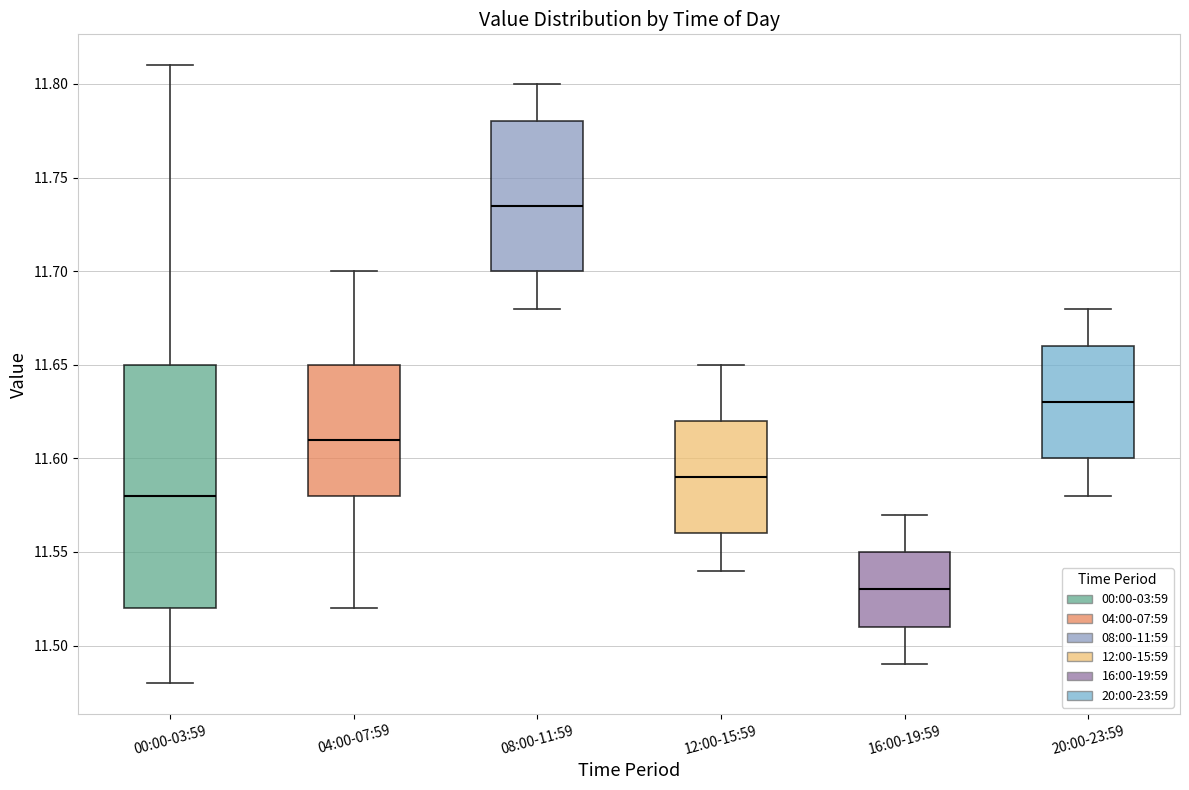

Reading left to right, read every box against the y-axis: the position of its median line, the range the box covers, and the ends of its whiskers. The values are not printed on the chart, so give them approximately, as read against the axis.

00:00-03:59: median 11.580, box 11.520 to 11.650, whiskers 11.480 to 11.810
04:00-07:59: median 11.610, box 11.580 to 11.650, whiskers 11.520 to 11.700
08:00-11:59: median 11.735, box 11.700 to 11.780, whiskers 11.680 to 11.800
12:00-15:59: median 11.590, box 11.560 to 11.620, whiskers 11.540 to 11.650
16:00-19:59: median 11.530, box 11.510 to 11.550, whiskers 11.490 to 11.570
20:00-23:59: median 11.630, box 11.600 to 11.660, whiskers 11.580 to 11.680